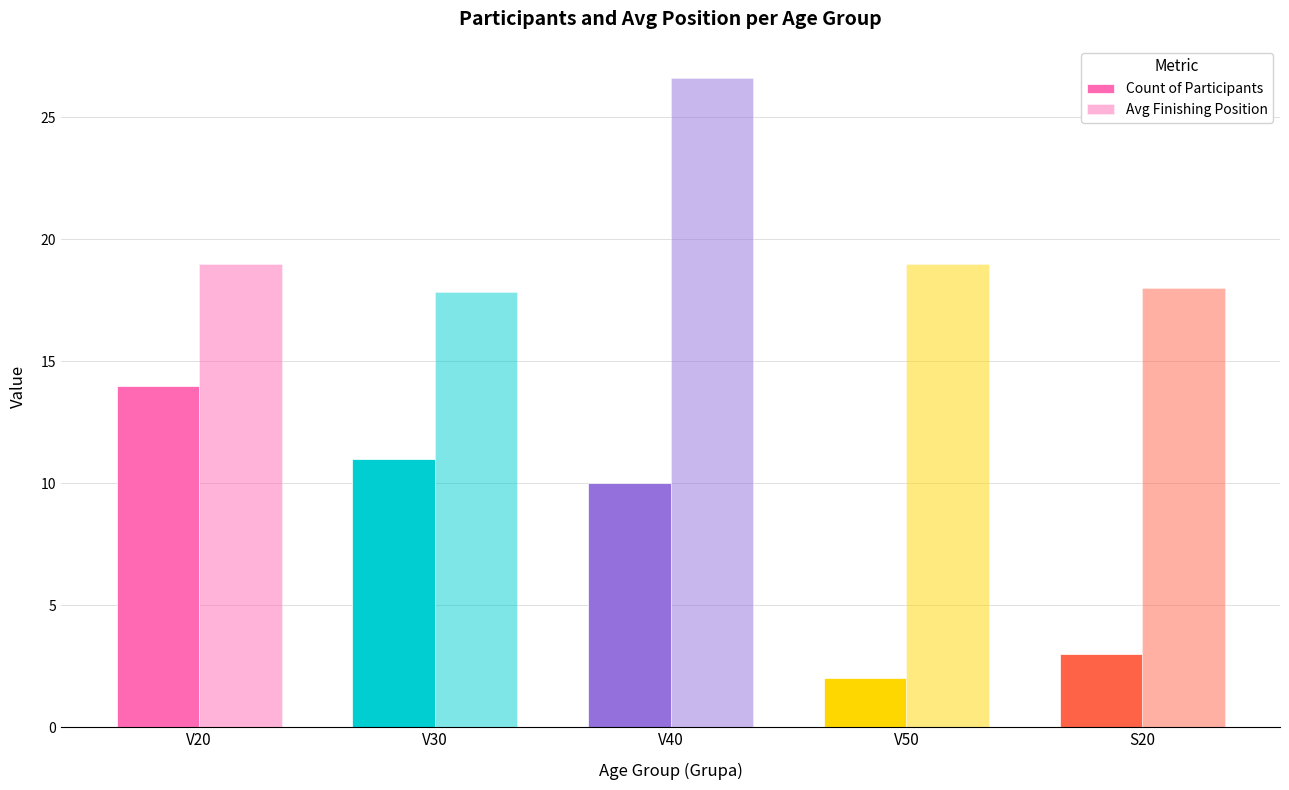

Count the number of categories in the chart.

5